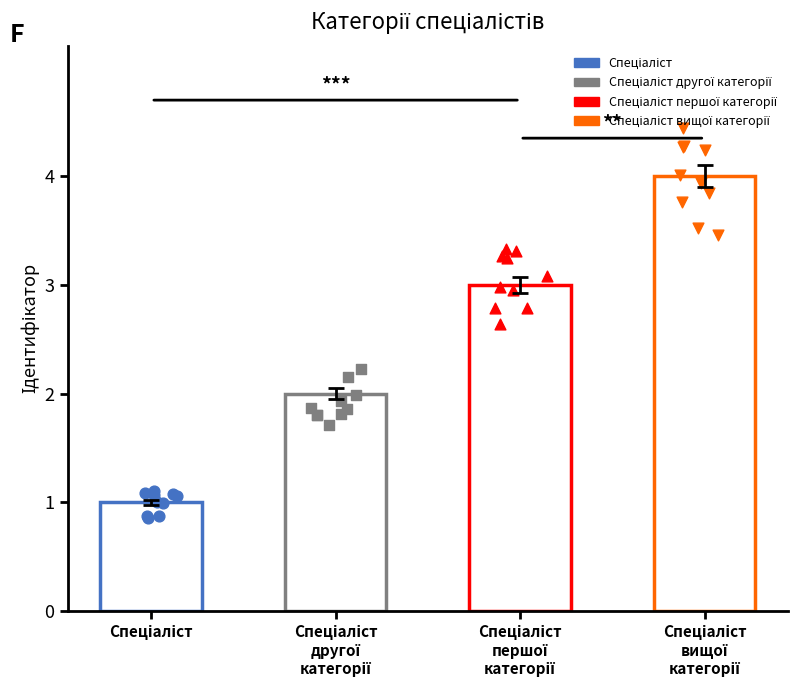

What is the change in value from Спеціаліст to Спеціаліст другої категорії?

+1